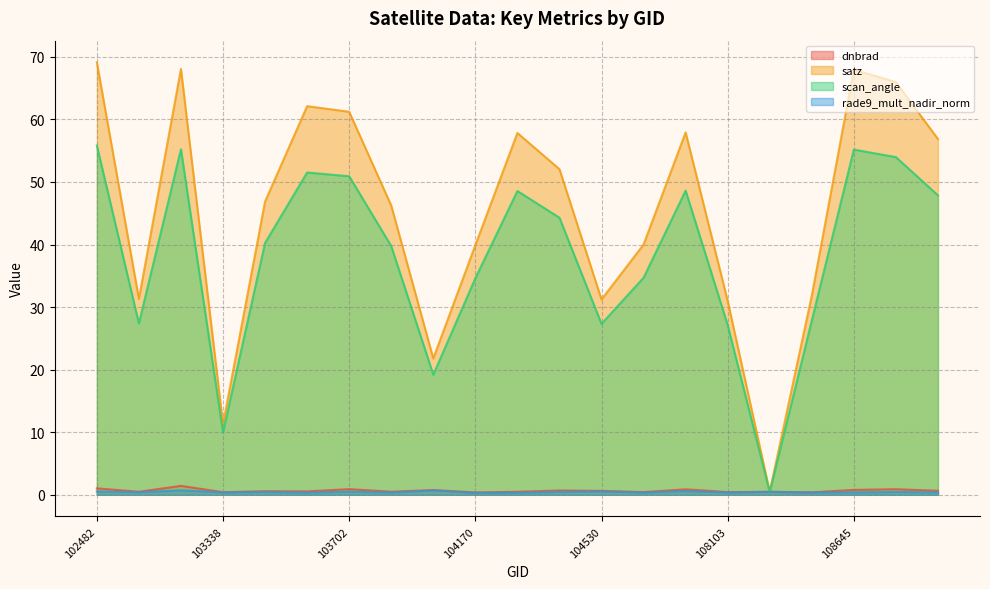

What is the sum of all satz values?

951.0